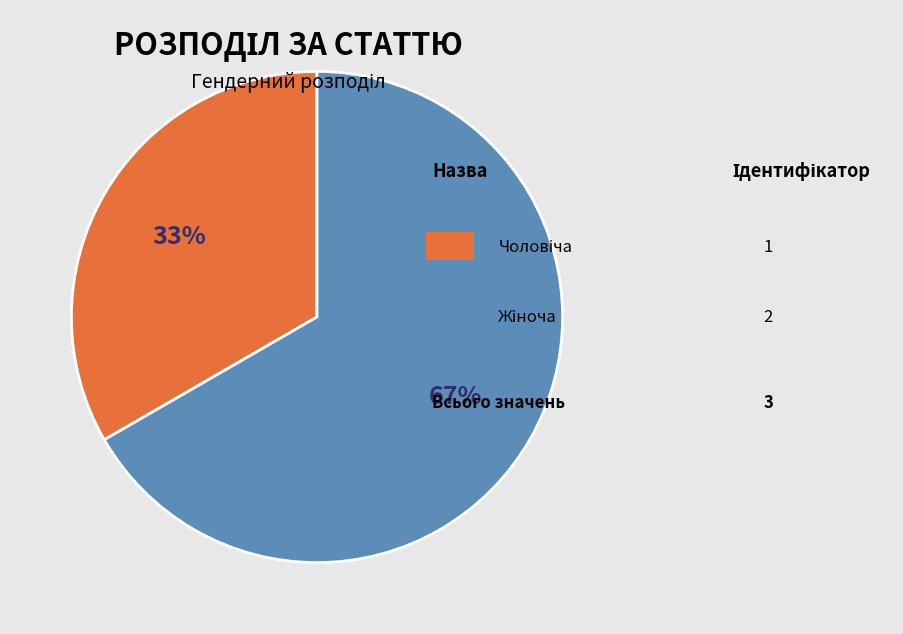

To the nearest percent, what is the average slice percentage?

50%